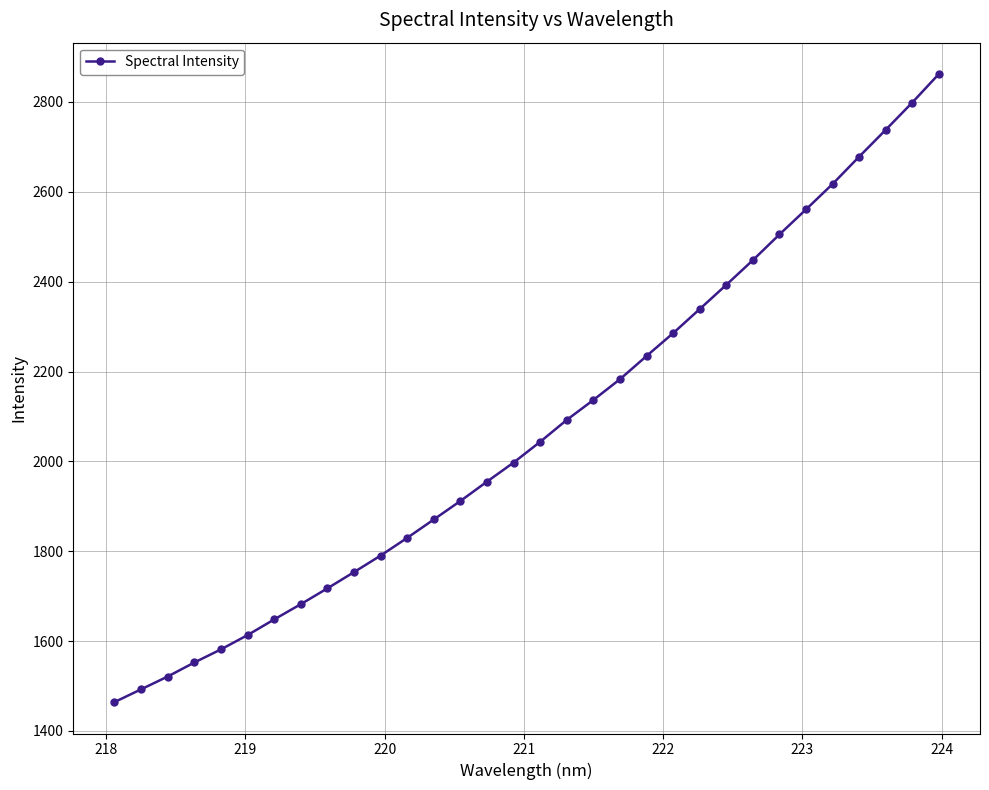

What is the smallest value displayed?

1464.2